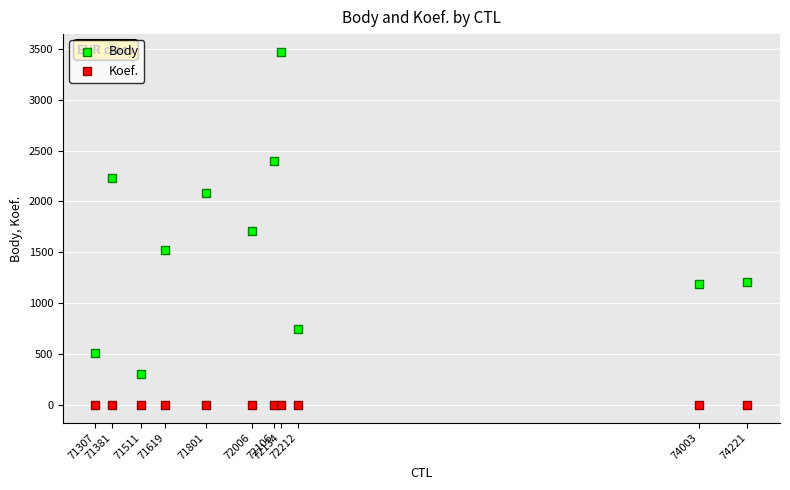

Which series reaches the maximum Y coordinate?

Body